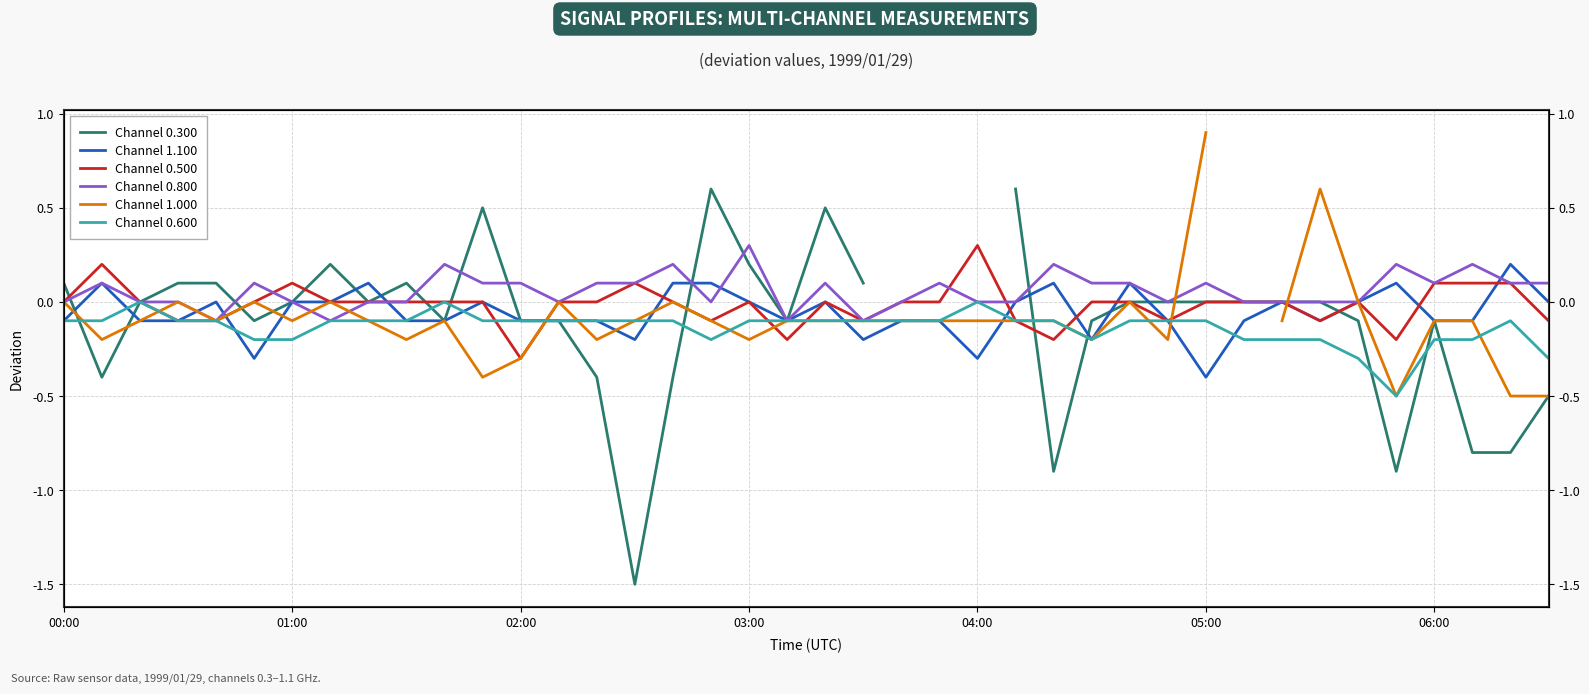

Which has a higher value, 14 or 37?

14